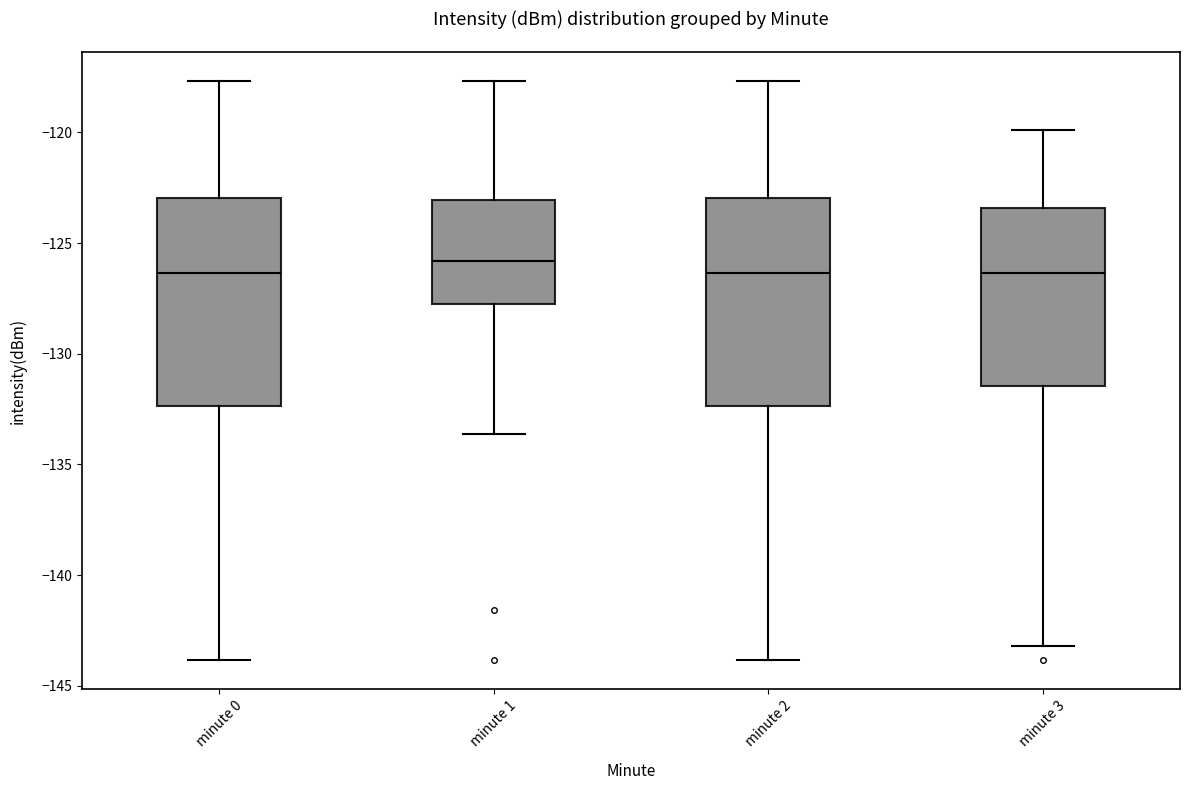

Where is the lower edge of the box for minute 3 on the y-axis? The values are not printed on the chart, so give them approximately, as read against the axis.

-131.5